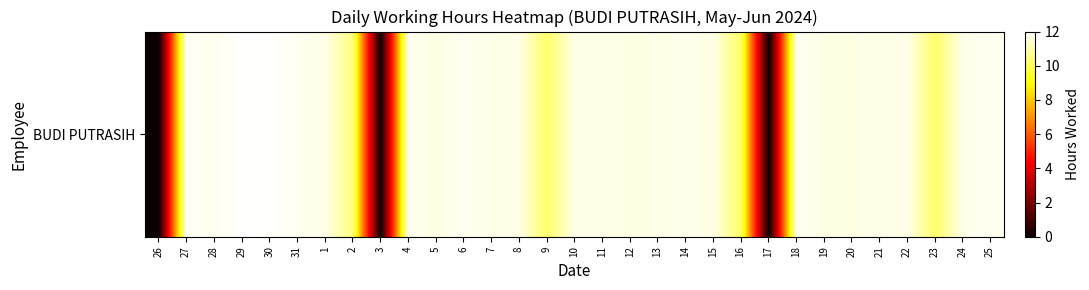

What is the change in value from 14 to 15?

-0.1